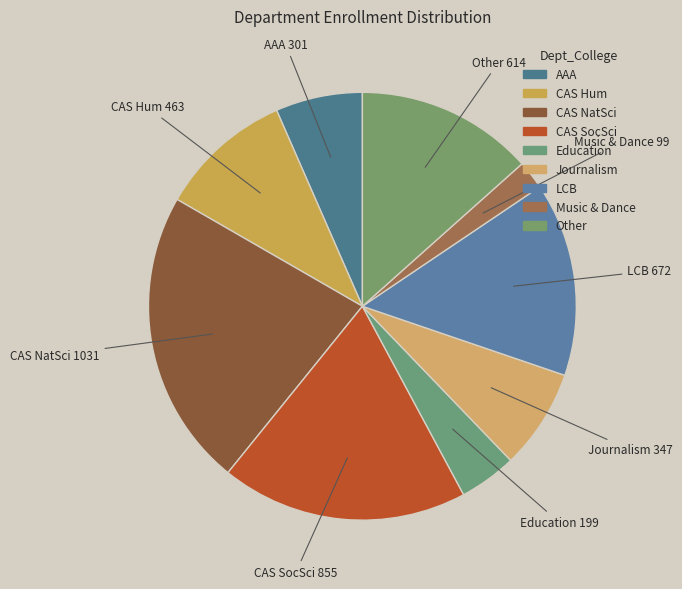

Is it true that CAS Hum is 1% of the pie?

False